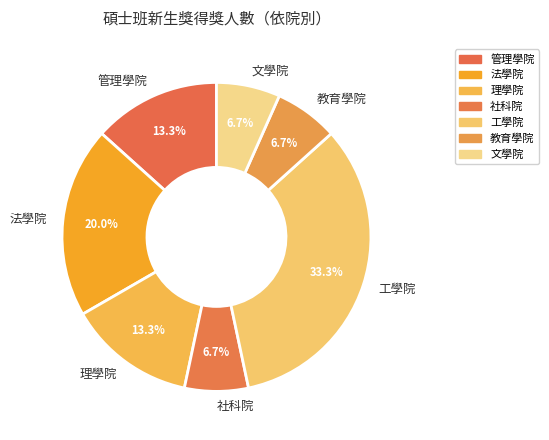

Which category has the biggest portion of the pie?

工學院